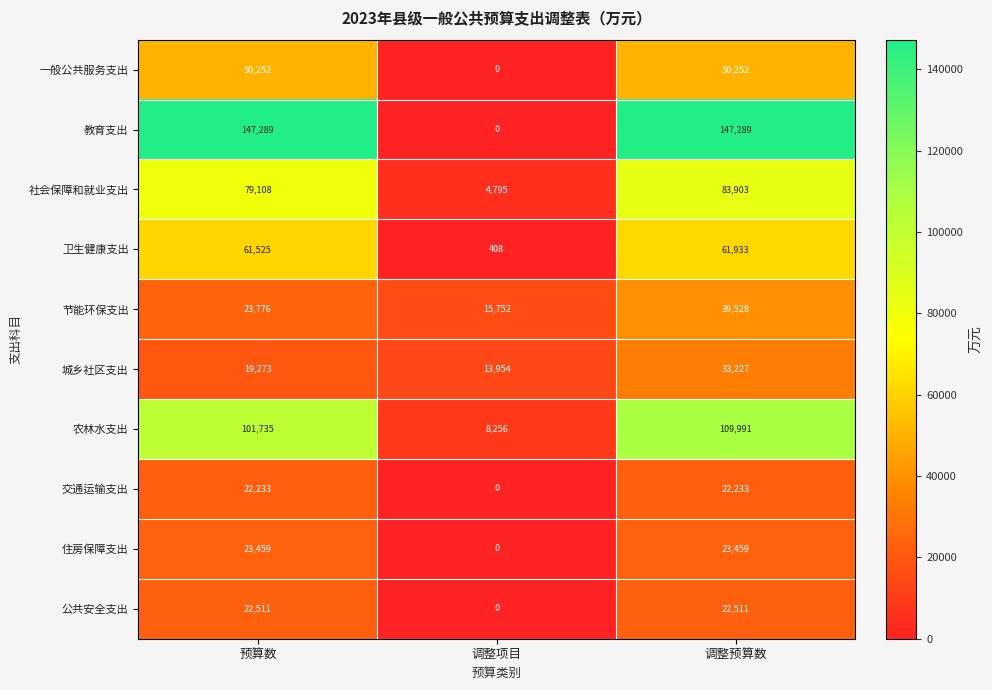

What is the total value across all series at 调整预算数?

594326